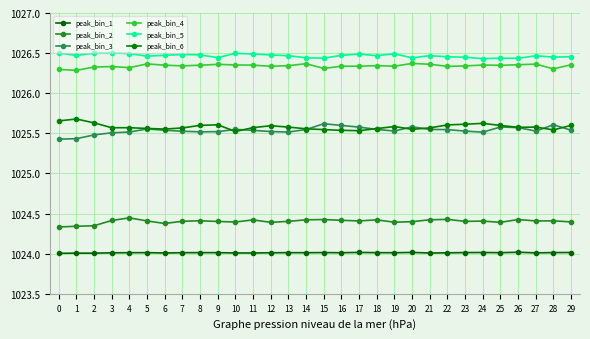

Count the peak_bin_2 values in the range 1024 to 1025.

30